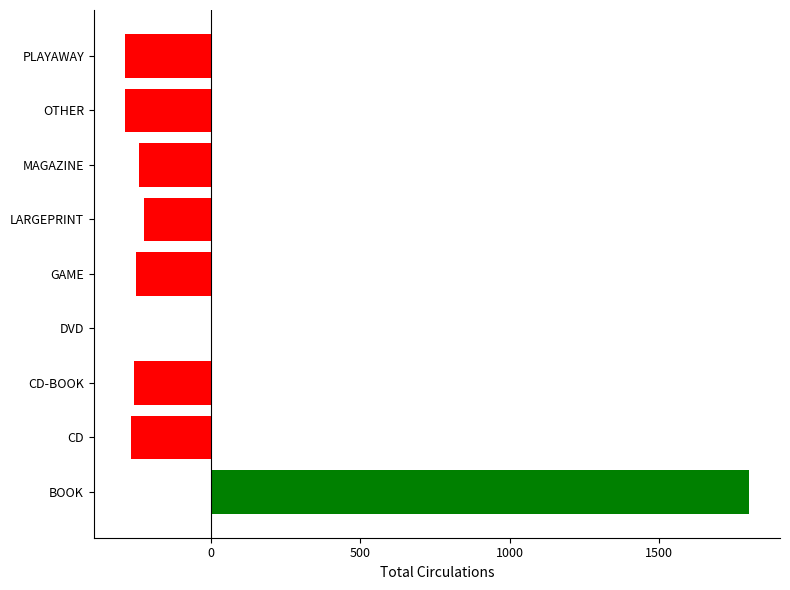

Which label corresponds to the largest value in the chart?

BOOK